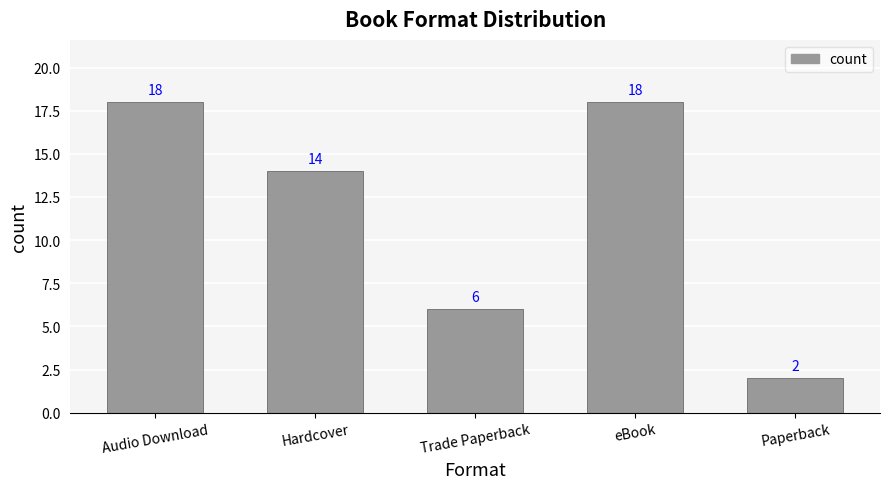

What position from the left is Trade Paperback?

3